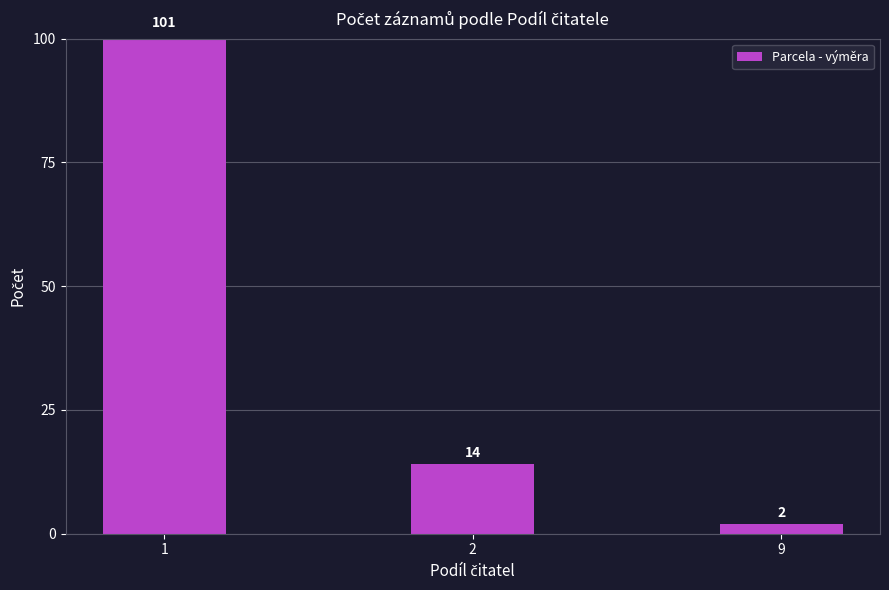

Reading left to right, what are all the values shown in this chart?

101	14	2